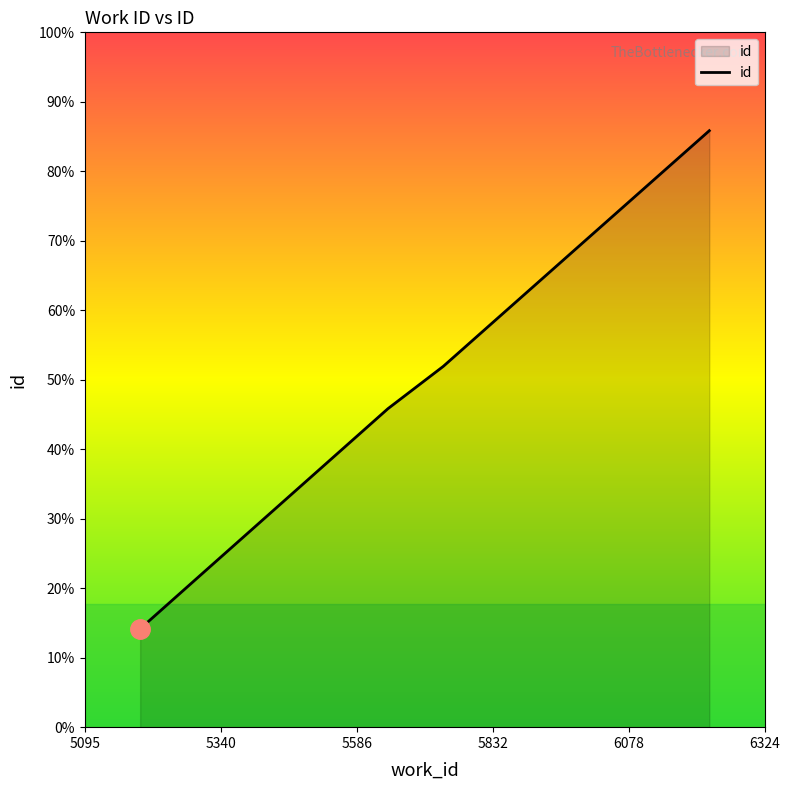

Does the chart have visible grid lines?

No